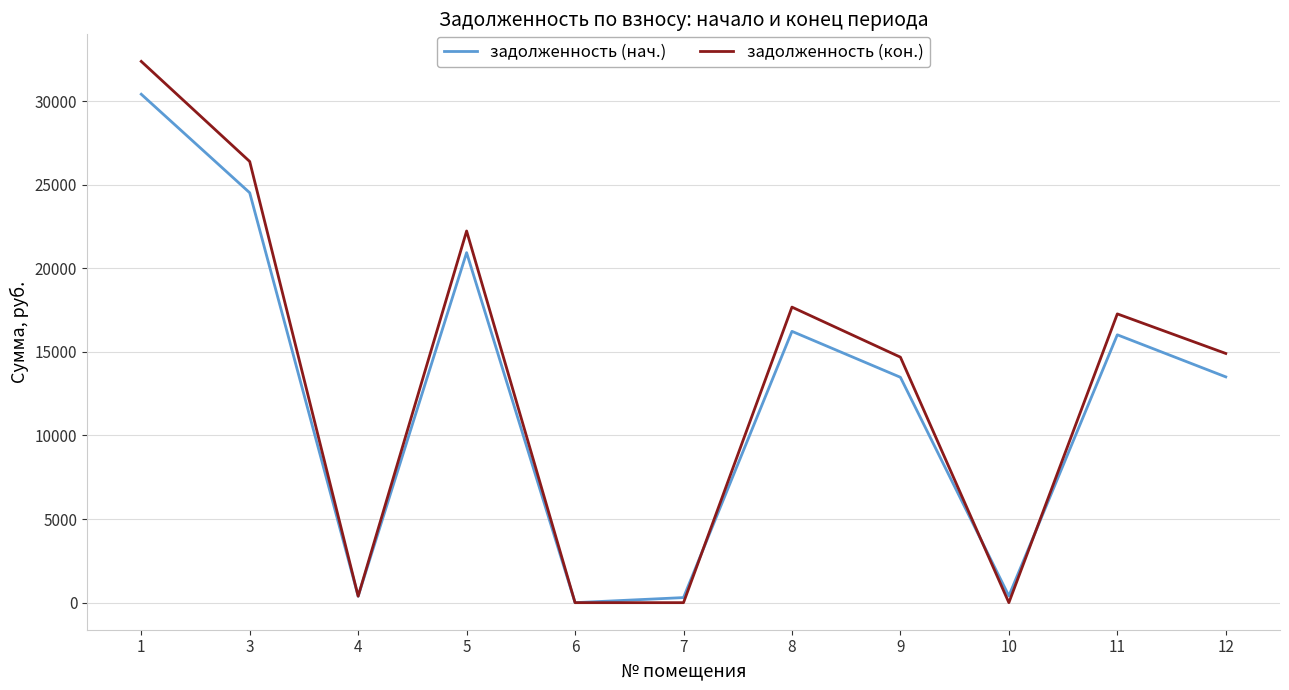

Rank the series at 1 from highest to lowest value.

задолженность (кон.), задолженность (нач.)